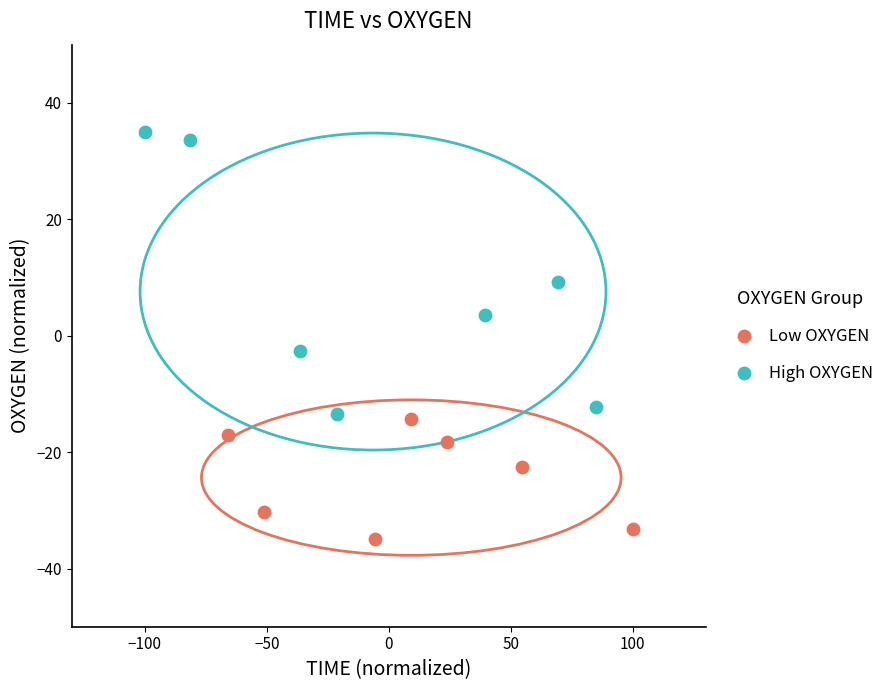

Which series has the widest spread of Y values?

High OXYGEN